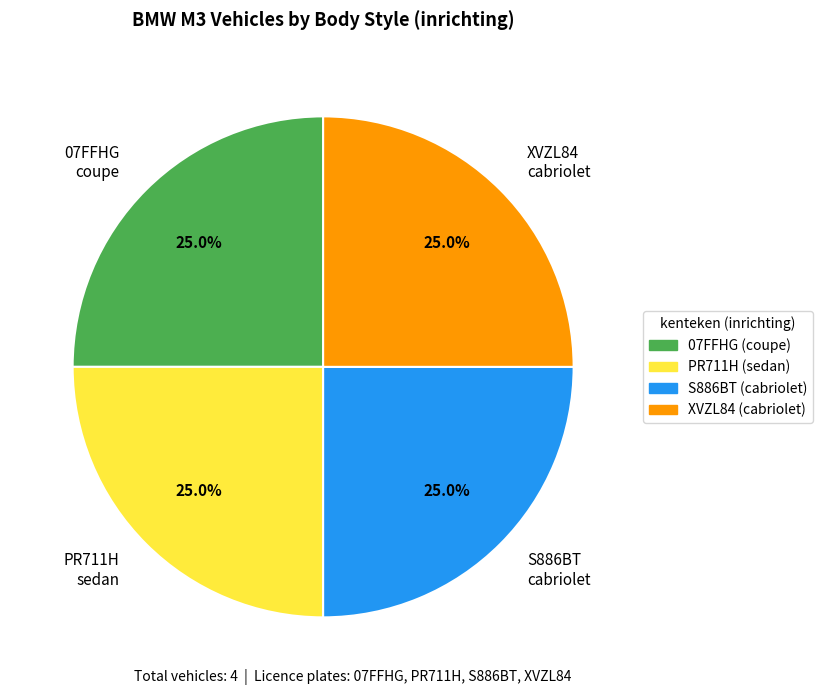

Approximately how many times larger is the value at XVZL84 cabriolet compared to S886BT cabriolet?

1.0